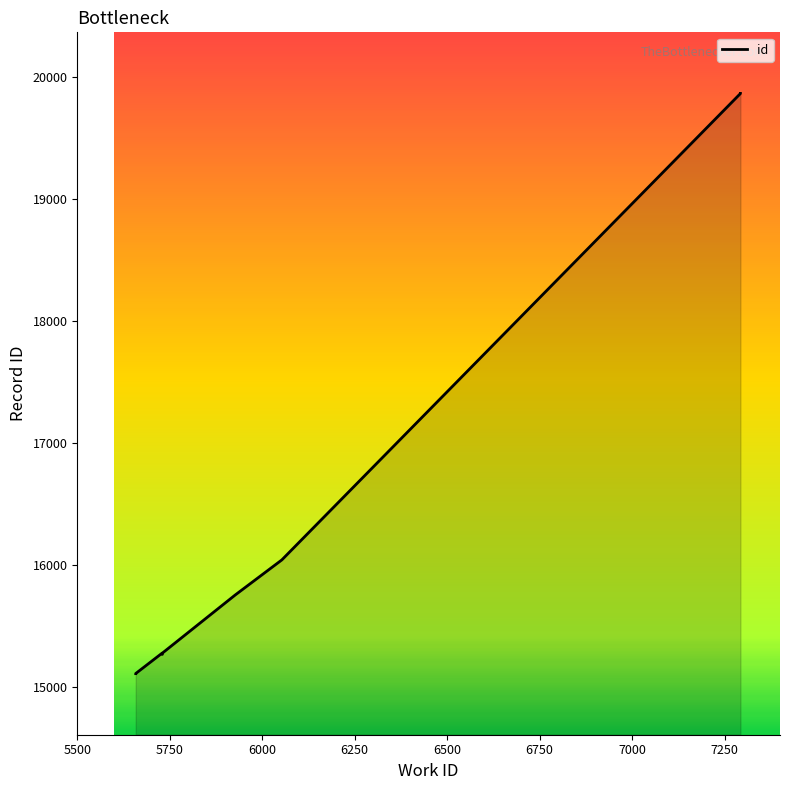

Does the chart display data point markers on the line(s)?

No